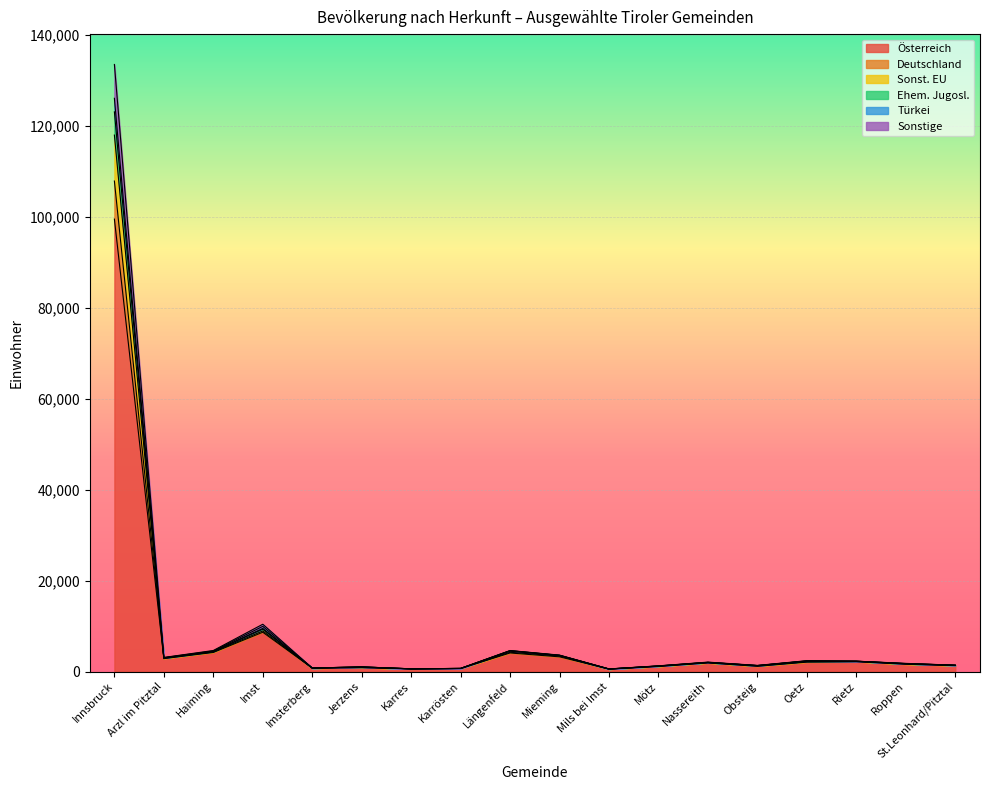

What is the total value across all series at Innsbruck?

133486